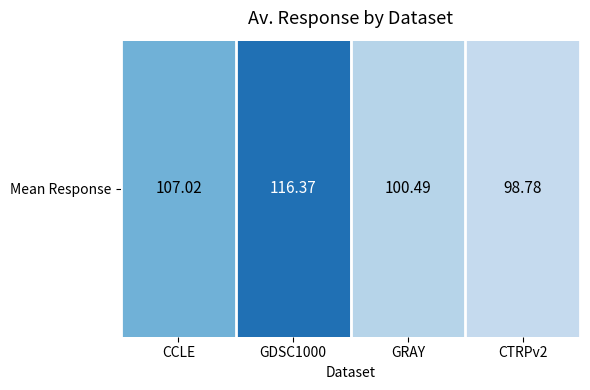

Are the bars horizontal?

No